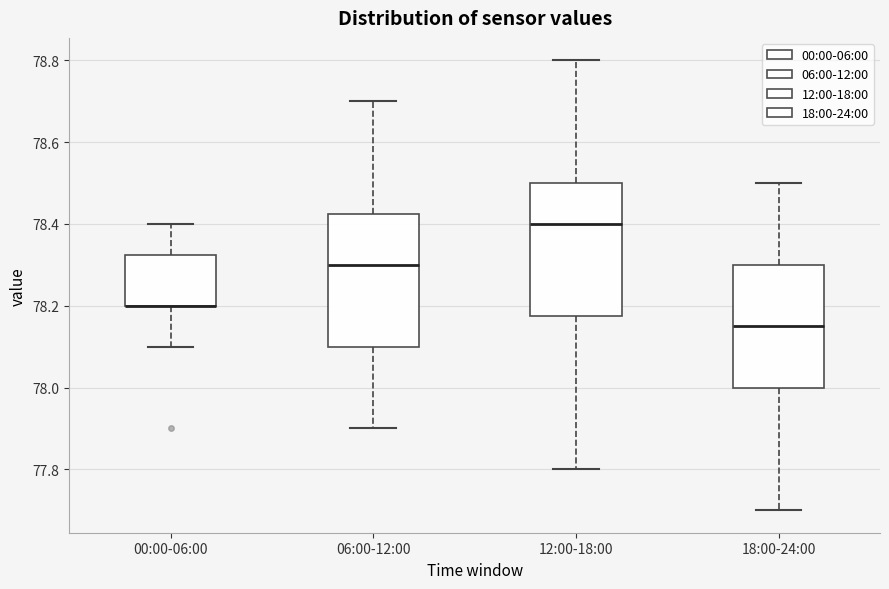

Where does the upper whisker of the box for 18:00-24:00 end on the y-axis? The values are not printed on the chart, so give them approximately, as read against the axis.

78.50